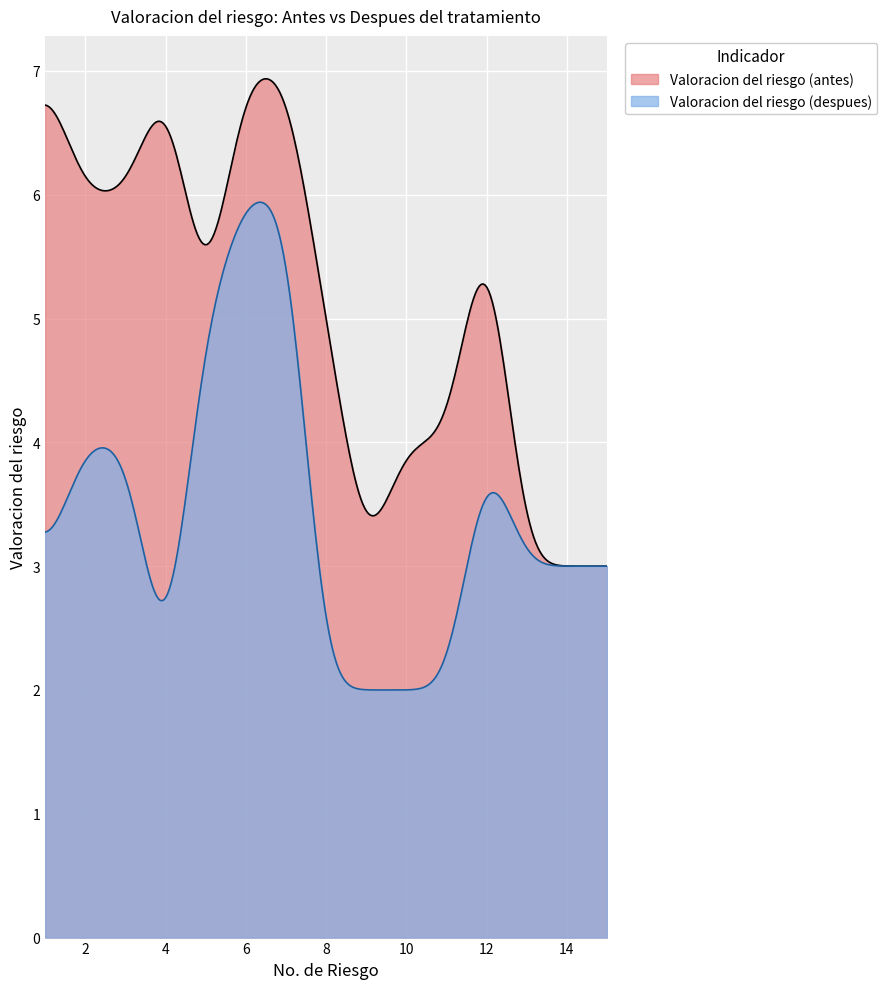

Which series has the largest total across all categories?

Valoracion del riesgo (antes)